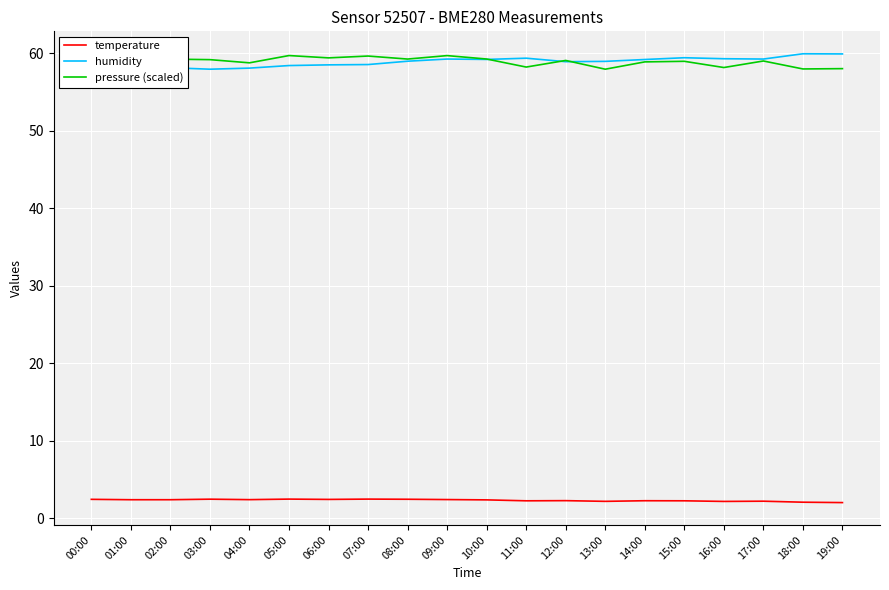

What is the sum of all humidity values?

1179.3